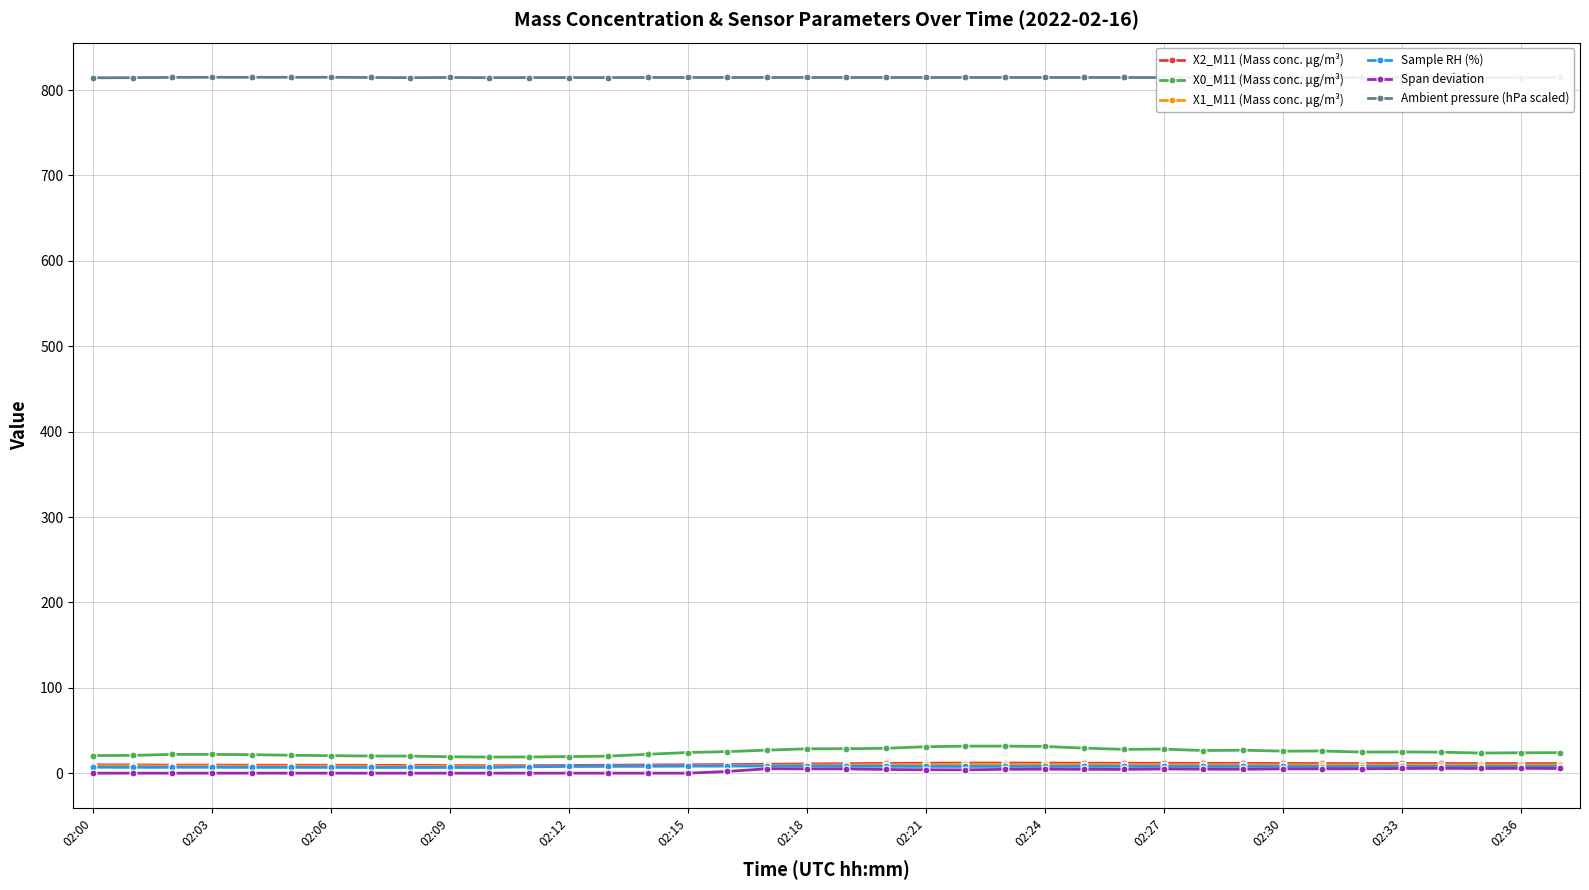

True or false: X1_M11 (Mass conc. μg/m³) and X2_M11 (Mass conc. μg/m³) intersect in this chart.

False